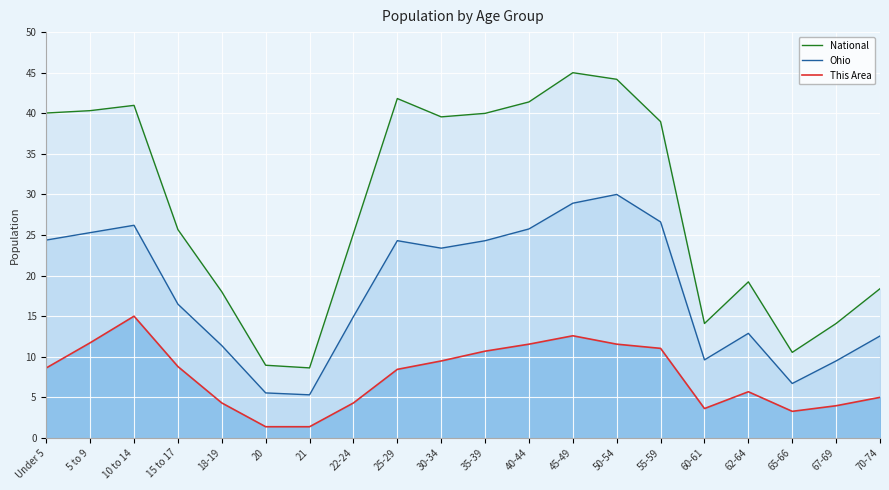

How many values in the This Area series exceed 8?

11